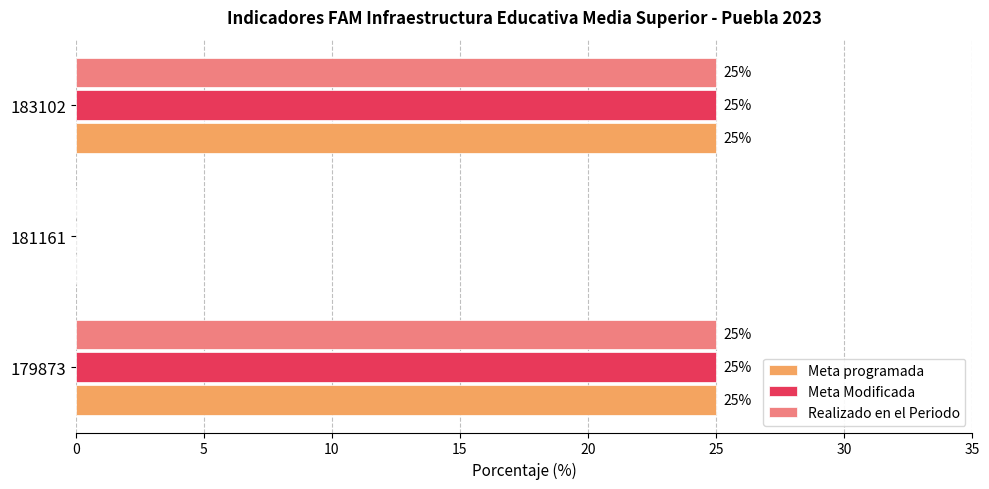

What is the sum of the Meta programada values at 179873 and 183102?

50